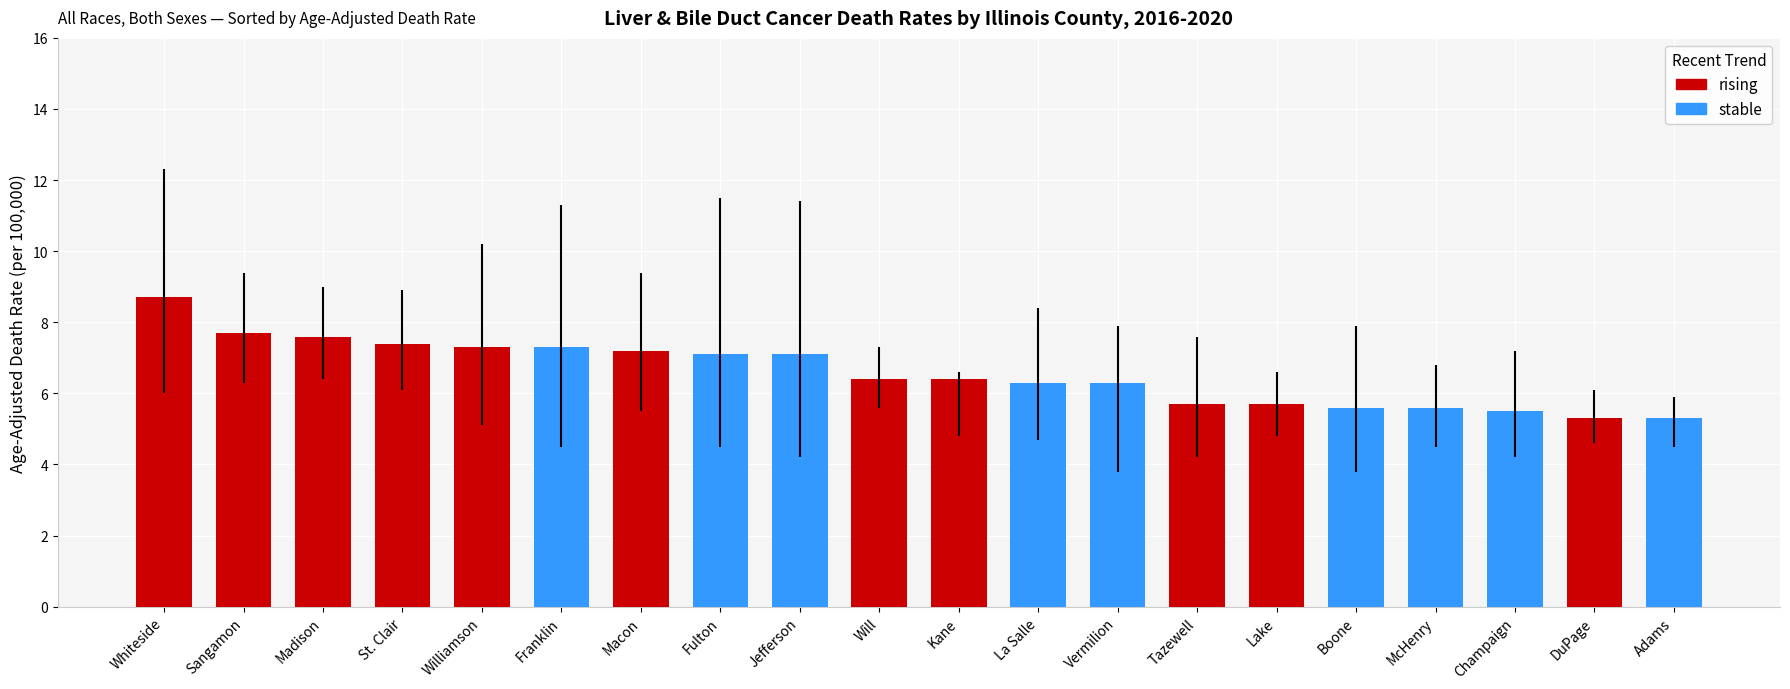

Between DuPage and Madison, which is larger?

Madison